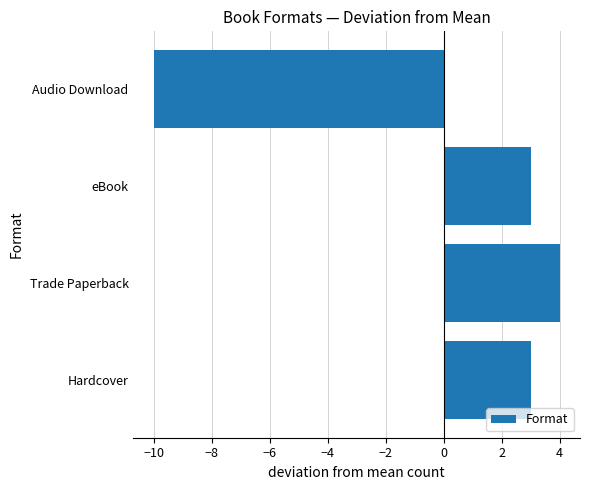

How many values are above zero?

3